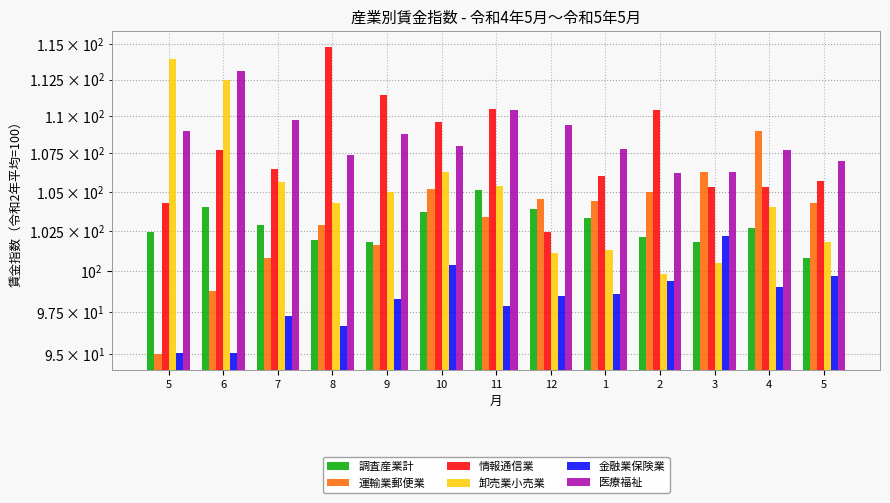

Is it true that 情報通信業 equals 106.5 at 7?

True